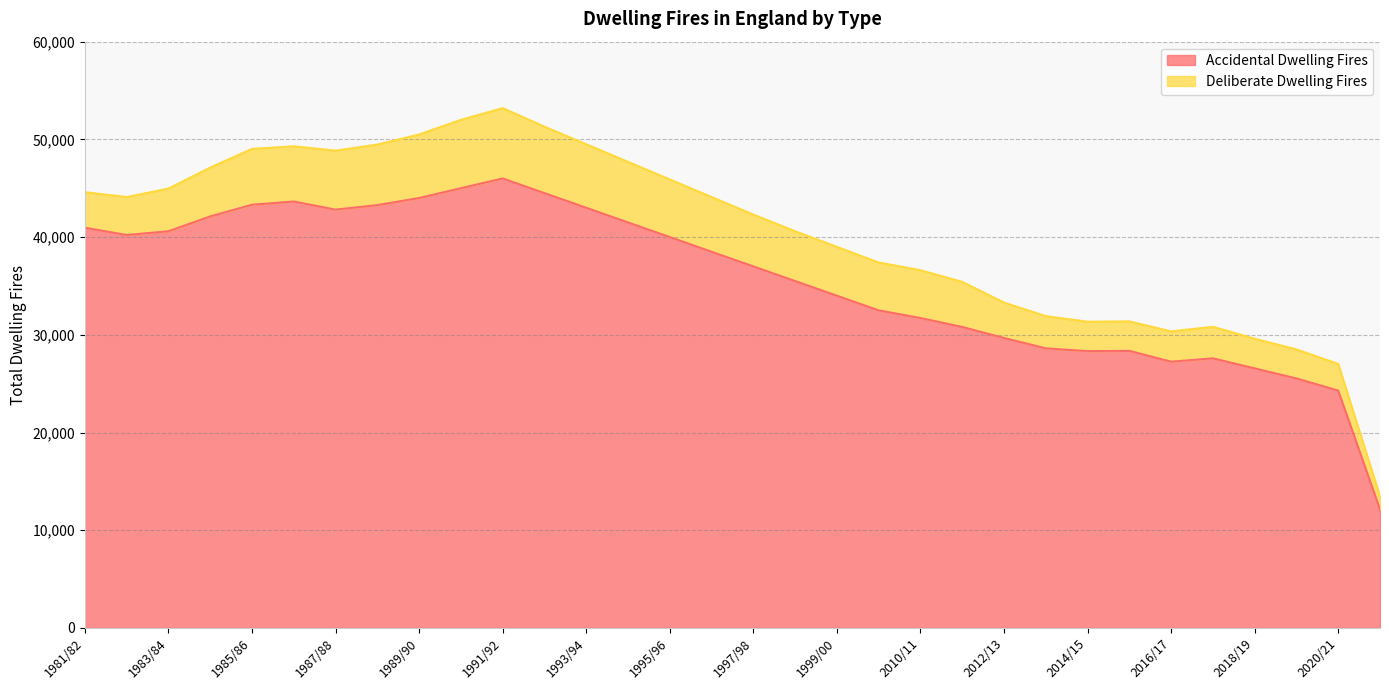

What is the value of the 7th point from the left?

42810